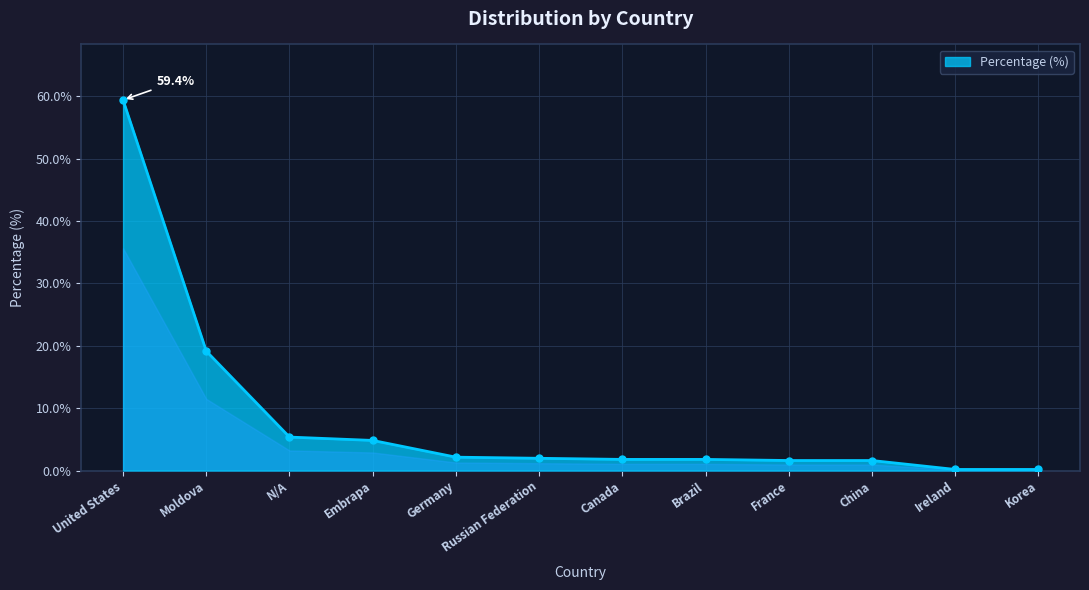

Is it true that the value at Embrapa is 4.8?

True